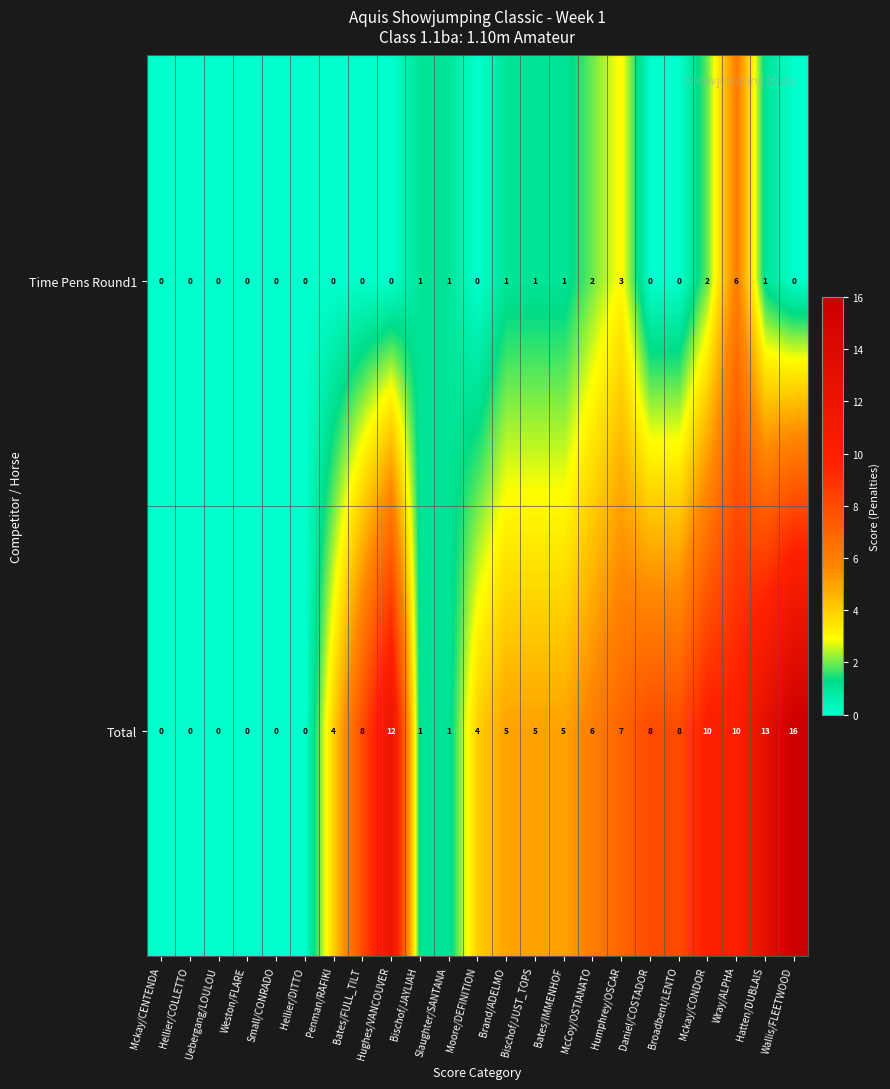

Where is Time Pens Round1 nearest to the value 3?

Humphrey/OSCAR